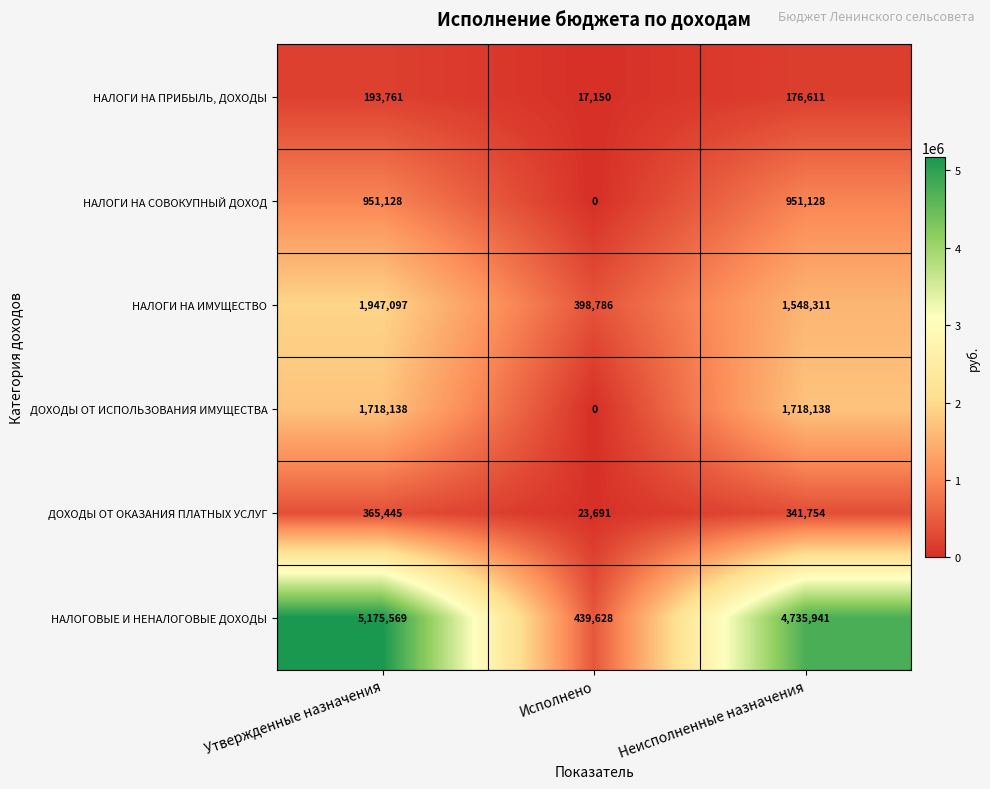

What is the sum of all НАЛОГИ НА ПРИБЫЛЬ, ДОХОДЫ values?

387522